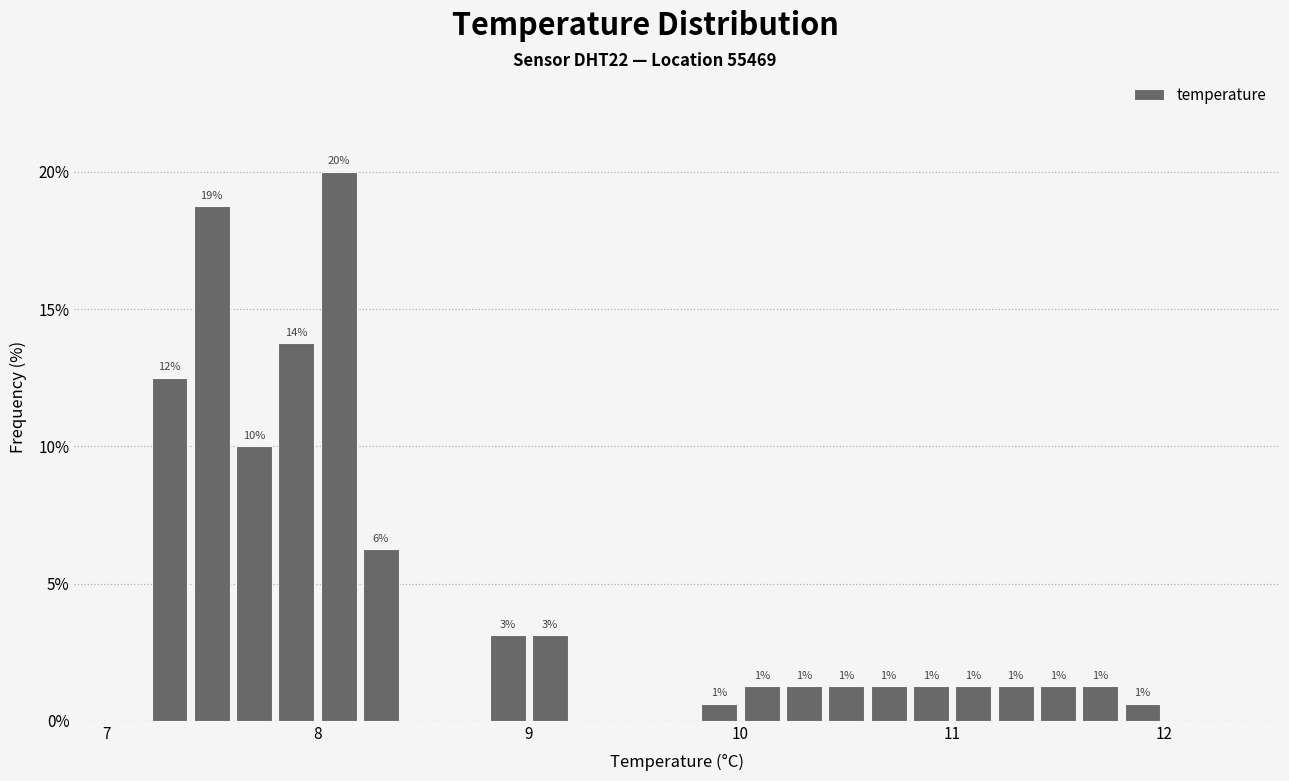

Around what value on the x-axis is the tallest bar? Give the approximate position of its centre, as read against the axis.

8.1